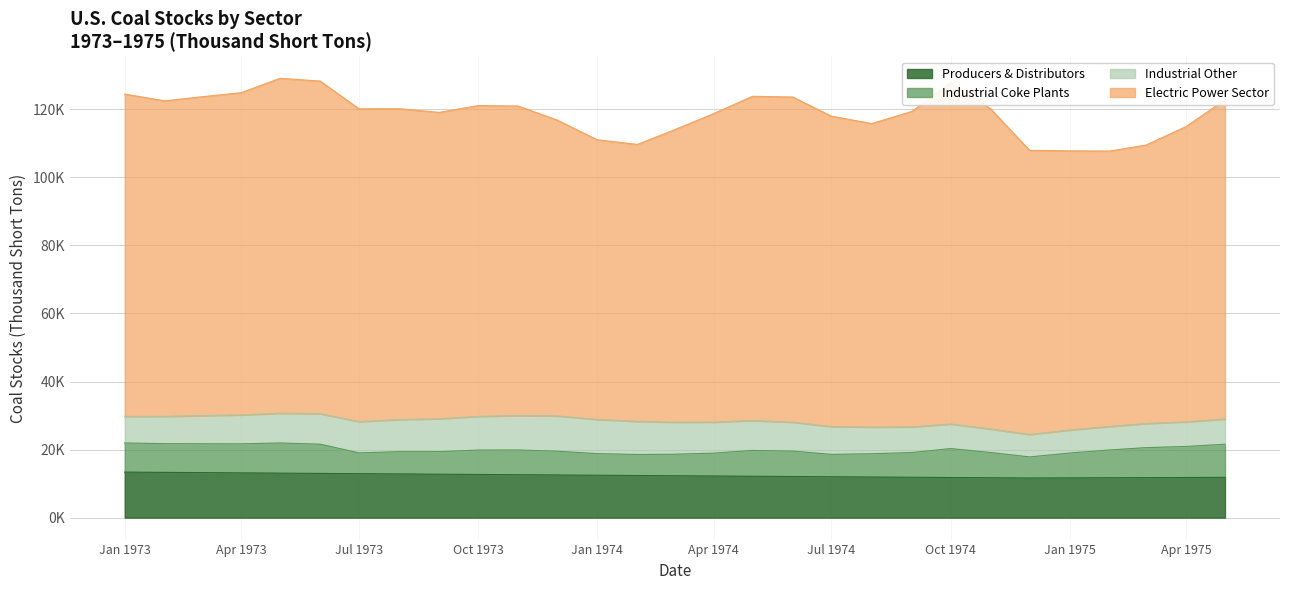

What is the minimum value for Industrial Other?

6765